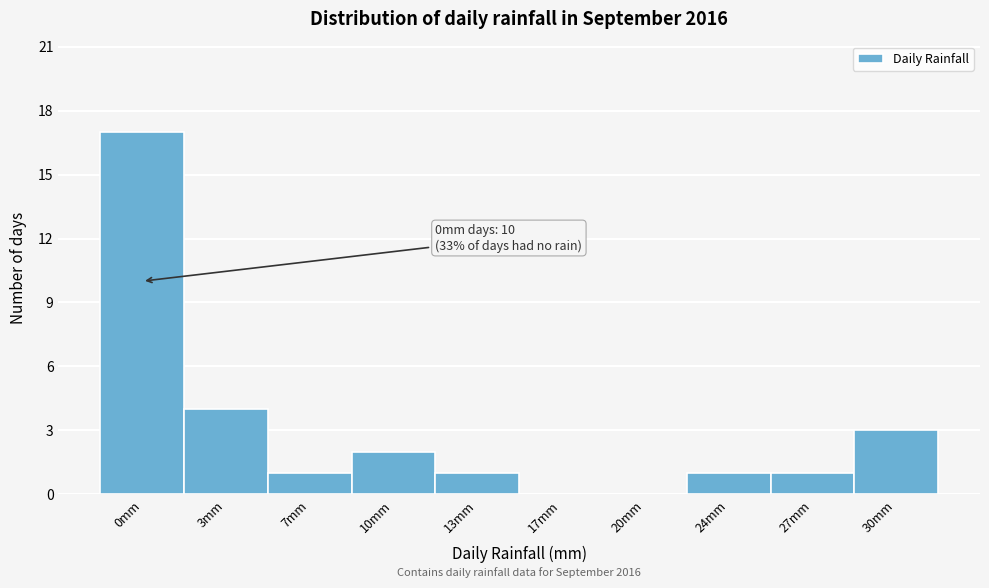

Reading right to left, what are all the values shown in this chart?

30mm=3	27mm=1	24mm=1	20mm=0	17mm=0	13mm=1	10mm=2	7mm=1	3mm=4	0mm=17